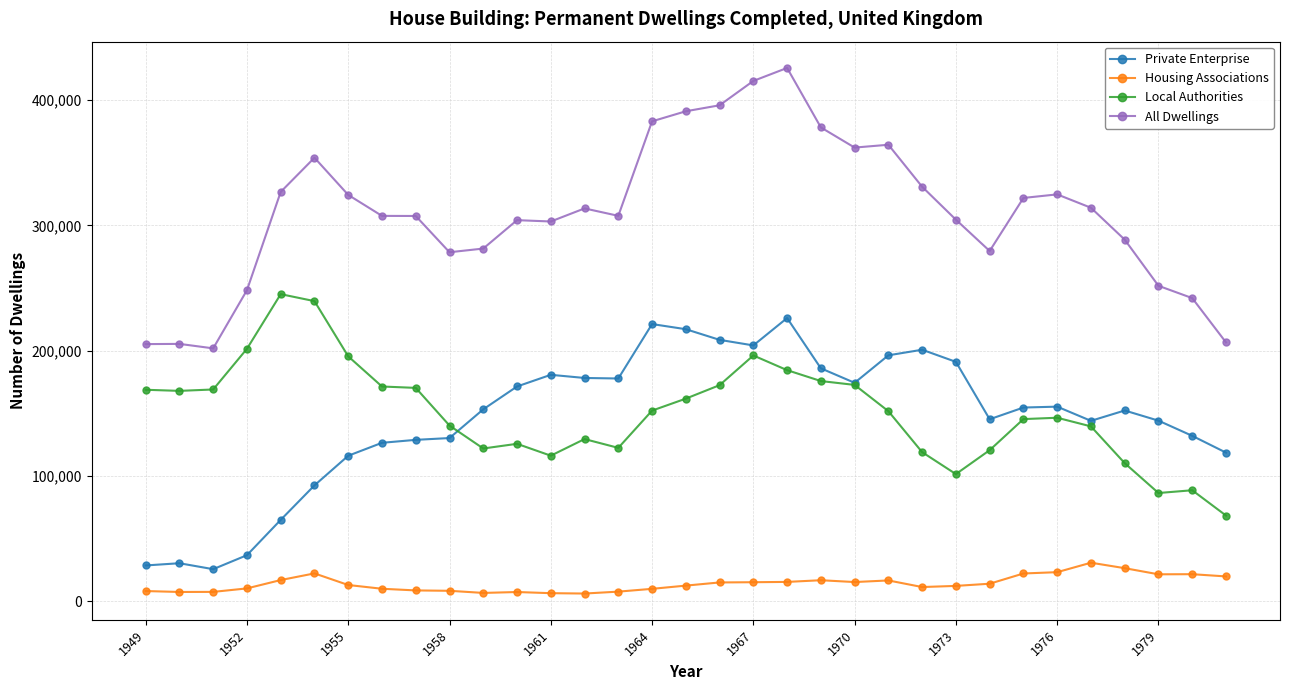

Rank the series by their maximum value, from highest to lowest.

All Dwellings, Local Authorities, Private Enterprise, Housing Associations